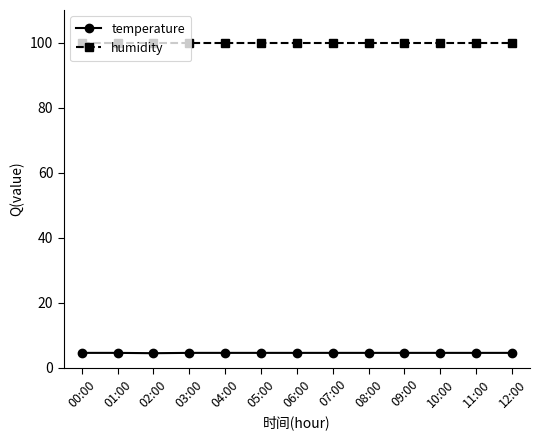

What is the label of the 11th point from the right?

02:00